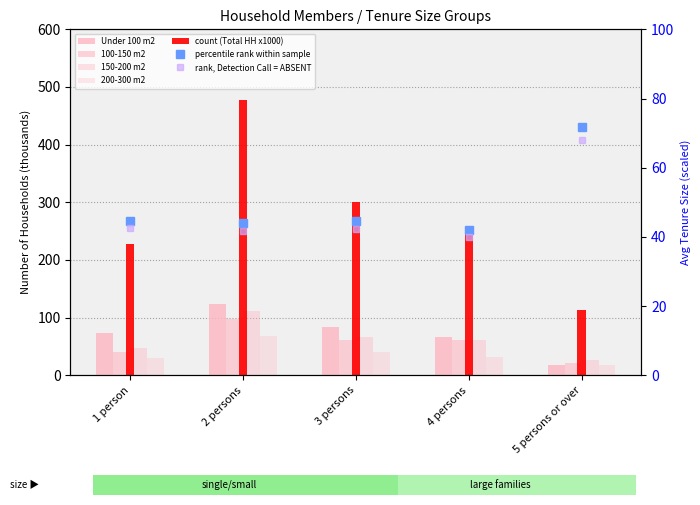

What is the highest value of the Under 100 m2 series?

124